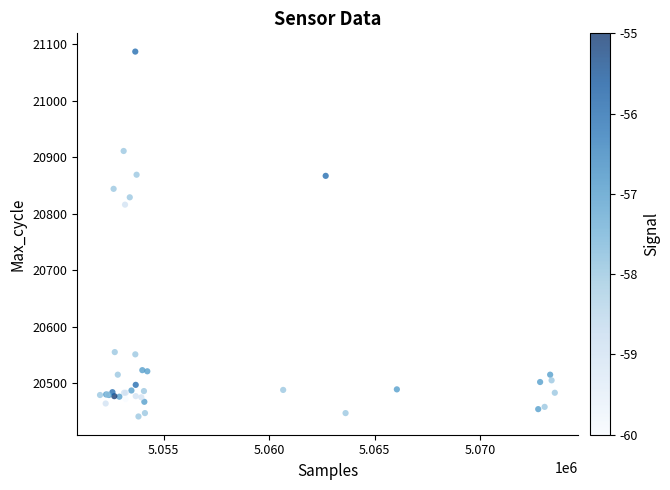

What Y value in the scatter plot is closest to 20764?

20816